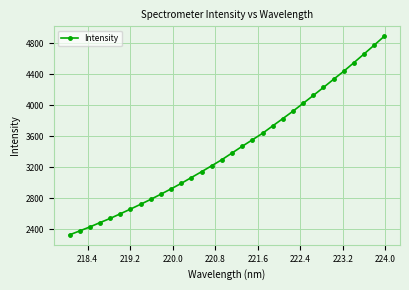

What is the difference between the maximum and second lowest values?

2513.5